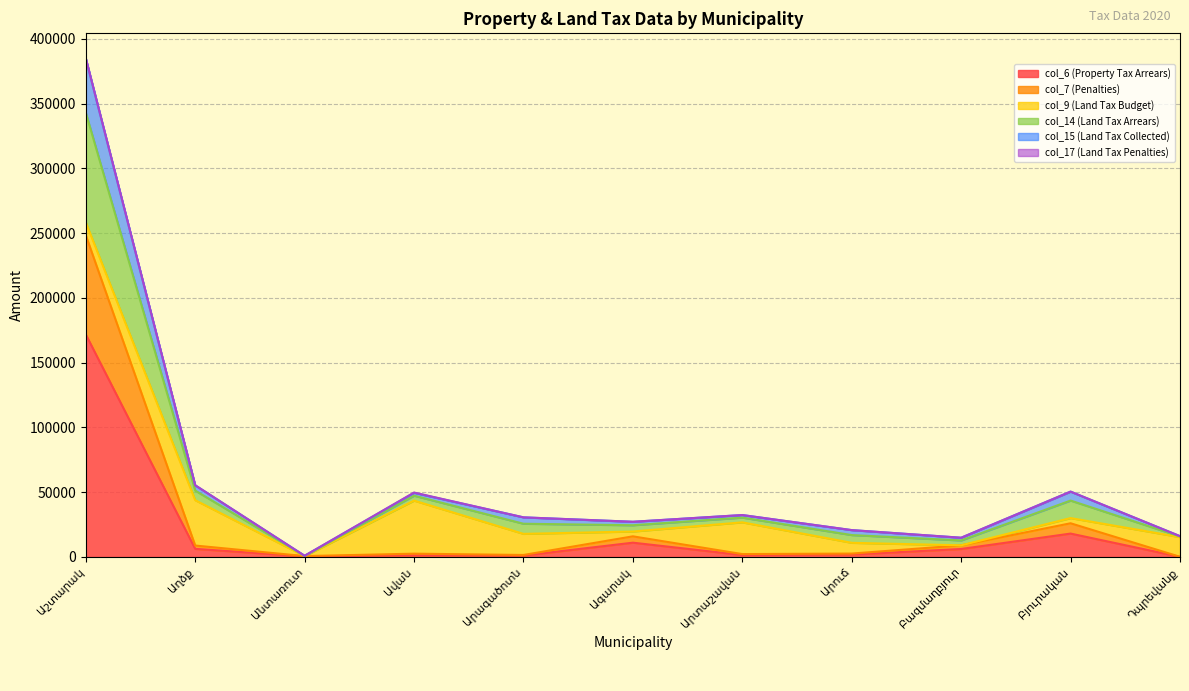

True or false: col_6 (Property Tax Arrears) and col_7 (Penalties) cross at least once.

False